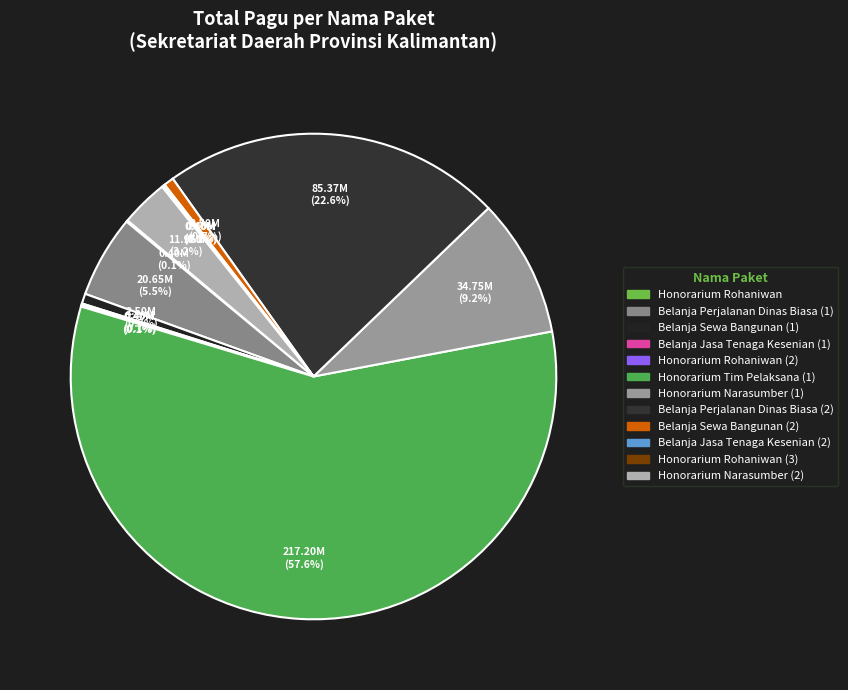

Is the sum of Belanja Sewa Bangunan (1) and Honorarium Narasumber (2) greater than half?

No